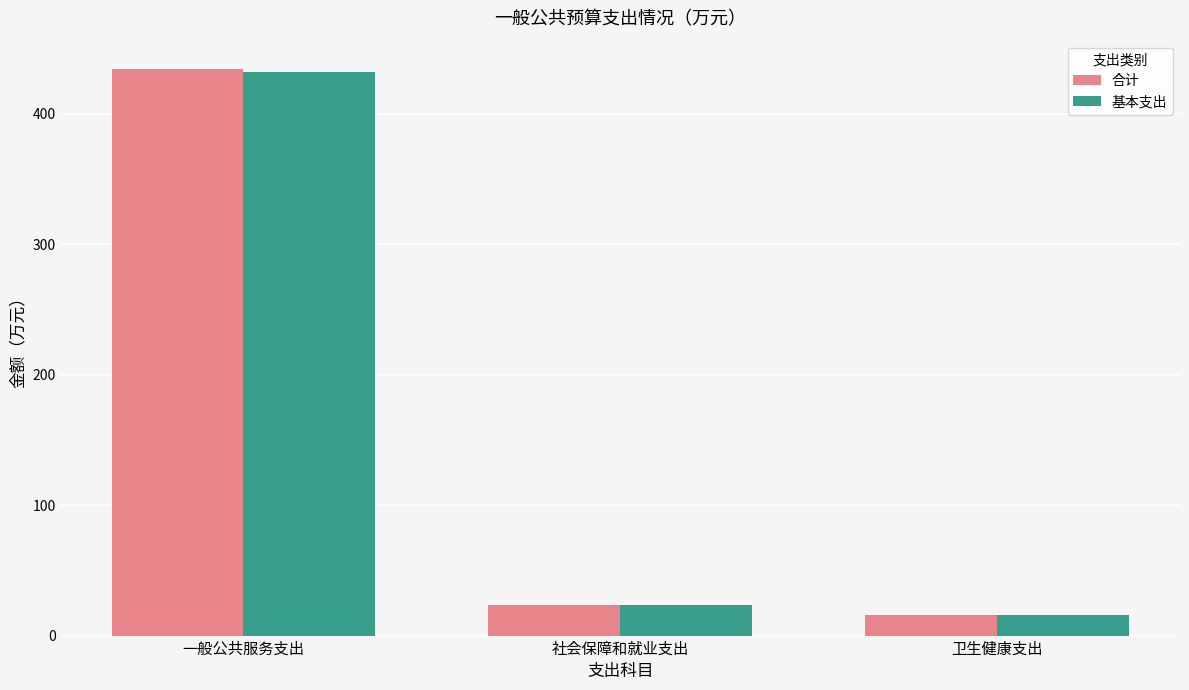

What is the minimum value for 合计?

16.1